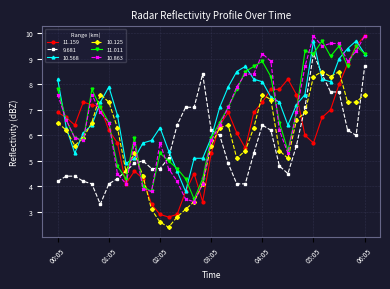

True or false: 10.863 and 10.568 cross at least once.

True